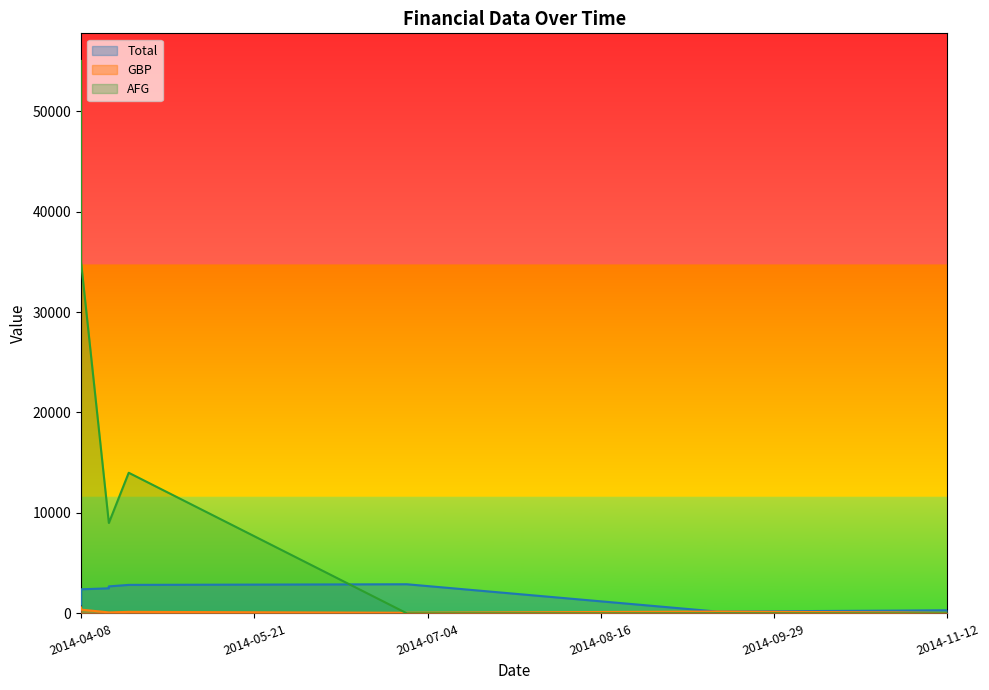

True or false: Total and GBP cross at least once.

False